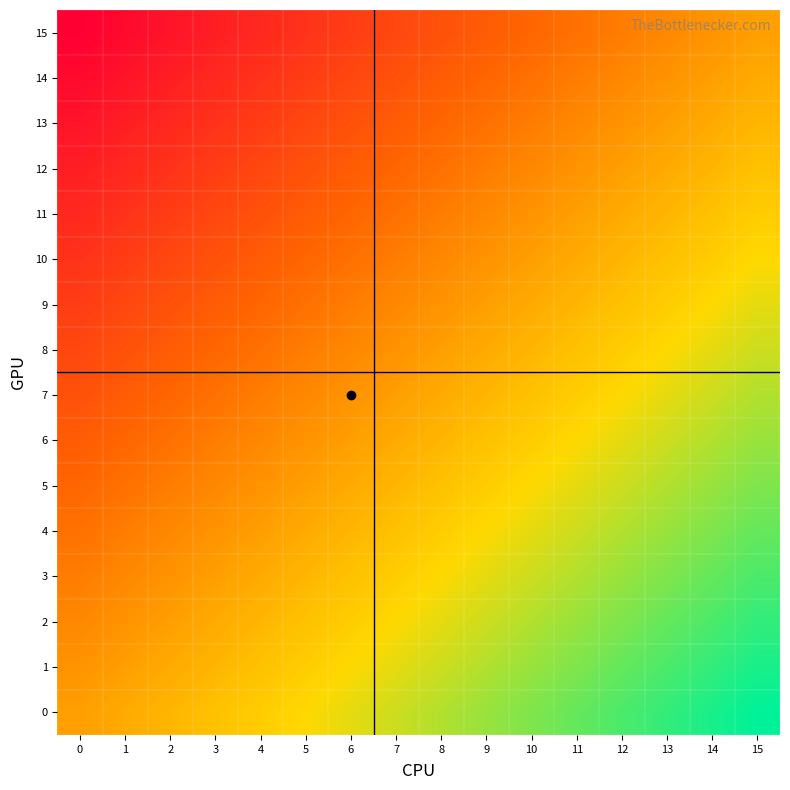

Reading left to right, transcribe all the data shown in this chart.

15: 0=-15	1=-14	2=-13	3=-12	4=-11	5=-10	6=-9	7=-8	8=-7	9=-6	10=-5	11=-4	12=-3	13=-2	14=-1	15=0
14: 0=-14	1=-13	2=-12	3=-11	4=-10	5=-9	6=-8	7=-7	8=-6	9=-5	10=-4	11=-3	12=-2	13=-1	14=0	15=1
13: 0=-13	1=-12	2=-11	3=-10	4=-9	5=-8	6=-7	7=-6	8=-5	9=-4	10=-3	11=-2	12=-1	13=0	14=1	15=2
12: 0=-12	1=-11	2=-10	3=-9	4=-8	5=-7	6=-6	7=-5	8=-4	9=-3	10=-2	11=-1	12=0	13=1	14=2	15=3
11: 0=-11	1=-10	2=-9	3=-8	4=-7	5=-6	6=-5	7=-4	8=-3	9=-2	10=-1	11=0	12=1	13=2	14=3	15=4
10: 0=-10	1=-9	2=-8	3=-7	4=-6	5=-5	6=-4	7=-3	8=-2	9=-1	10=0	11=1	12=2	13=3	14=4	15=5
9: 0=-9	1=-8	2=-7	3=-6	4=-5	5=-4	6=-3	7=-2	8=-1	9=0	10=1	11=2	12=3	13=4	14=5	15=6
8: 0=-8	1=-7	2=-6	3=-5	4=-4	5=-3	6=-2	7=-1	8=0	9=1	10=2	11=3	12=4	13=5	14=6	15=7
7: 0=-7	1=-6	2=-5	3=-4	4=-3	5=-2	6=-1	7=0	8=1	9=2	10=3	11=4	12=5	13=6	14=7	15=8
6: 0=-6	1=-5	2=-4	3=-3	4=-2	5=-1	6=0	7=1	8=2	9=3	10=4	11=5	12=6	13=7	14=8	15=9
5: 0=-5	1=-4	2=-3	3=-2	4=-1	5=0	6=1	7=2	8=3	9=4	10=5	11=6	12=7	13=8	14=9	15=10
4: 0=-4	1=-3	2=-2	3=-1	4=0	5=1	6=2	7=3	8=4	9=5	10=6	11=7	12=8	13=9	14=10	15=11
3: 0=-3	1=-2	2=-1	3=0	4=1	5=2	6=3	7=4	8=5	9=6	10=7	11=8	12=9	13=10	14=11	15=12
2: 0=-2	1=-1	2=0	3=1	4=2	5=3	6=4	7=5	8=6	9=7	10=8	11=9	12=10	13=11	14=12	15=13
1: 0=-1	1=0	2=1	3=2	4=3	5=4	6=5	7=6	8=7	9=8	10=9	11=10	12=11	13=12	14=13	15=14
0: 0=0	1=1	2=2	3=3	4=4	5=5	6=6	7=7	8=8	9=9	10=10	11=11	12=12	13=13	14=14	15=15